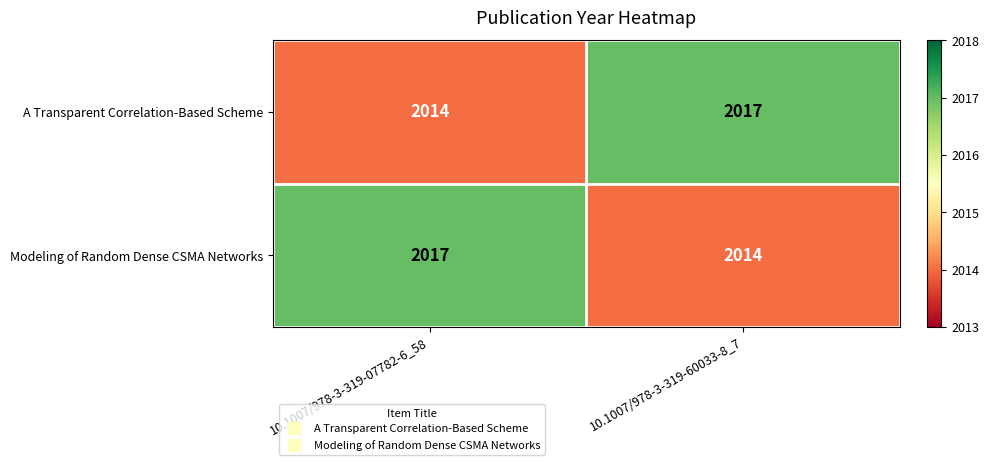

List the labels in order of Modeling of Random Dense CSMA Networks value, smallest first.

10.1007/978-3-319-60033-8_7, 10.1007/978-3-319-07782-6_58